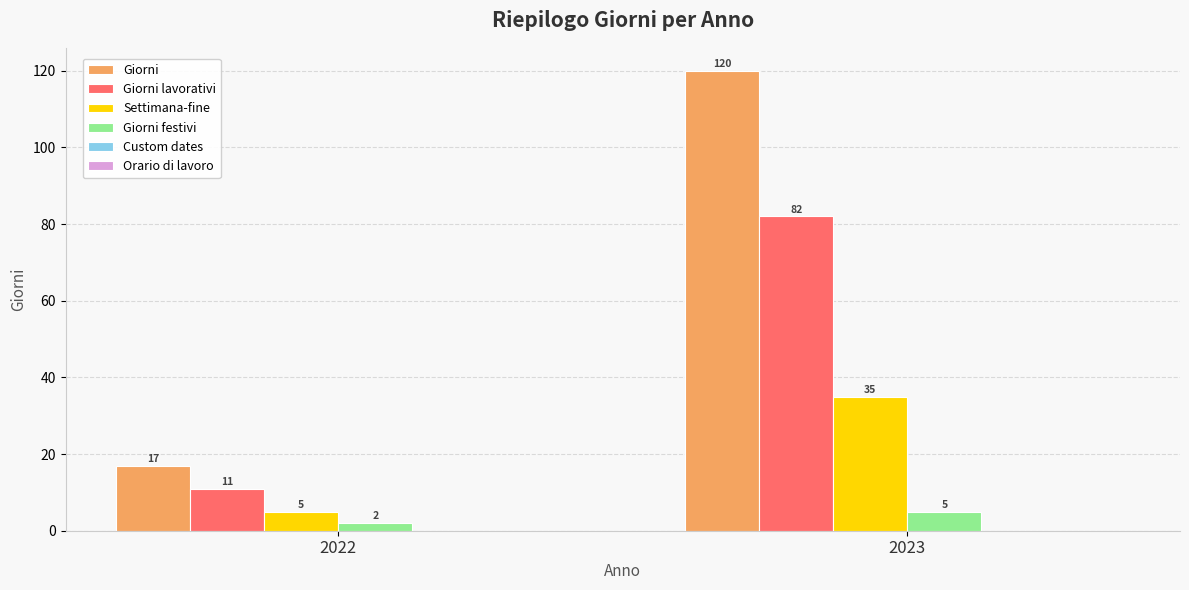

At which label does Giorni reach its minimum?

2022